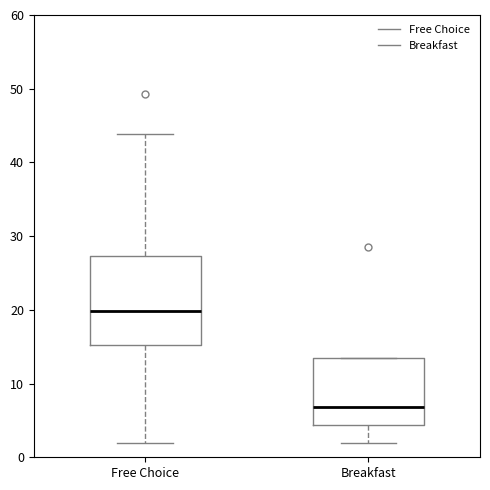

Reading left to right, transcribe this box plot: for each box, give where its median line is, the range the box spans, and where its two whiskers end, as read against the y-axis. The values are not printed on the chart, so give them approximately, as read against the axis.

Free Choice: median 20, box 15 to 27, whiskers 2 to 44
Breakfast: median 7, box 4 to 14, whiskers 2 to 14